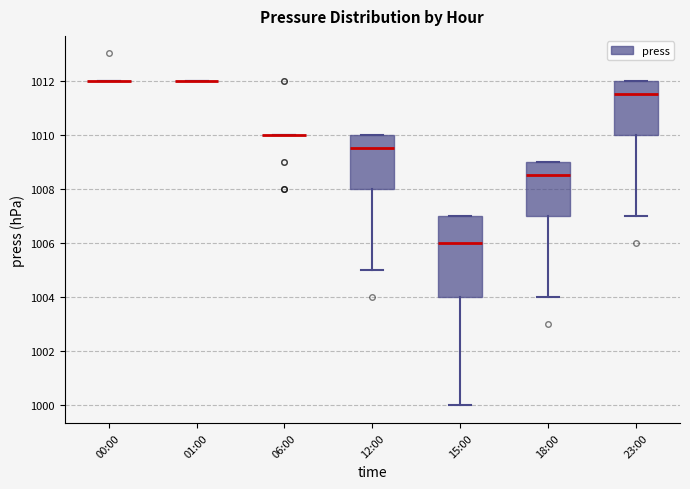

Reading left to right, transcribe this box plot: for each box, give where its median line is, the range the box spans, and where its two whiskers end, as read against the y-axis. The values are not printed on the chart, so give them approximately, as read against the axis.

00:00: box collapsed to a line at 1012.0, whiskers 1012.0 to 1012.0
01:00: box collapsed to a line at 1012.0, whiskers 1012.0 to 1012.0
06:00: box collapsed to a line at 1010.0, whiskers 1010.0 to 1010.0
12:00: median 1009.6, box 1008.0 to 1010.0, whiskers 1005.0 to 1010.0
15:00: median 1006.0, box 1004.0 to 1007.0, whiskers 1000.0 to 1007.0
18:00: median 1008.6, box 1007.0 to 1009.0, whiskers 1004.0 to 1009.0
23:00: median 1011.6, box 1010.0 to 1012.0, whiskers 1007.0 to 1012.0